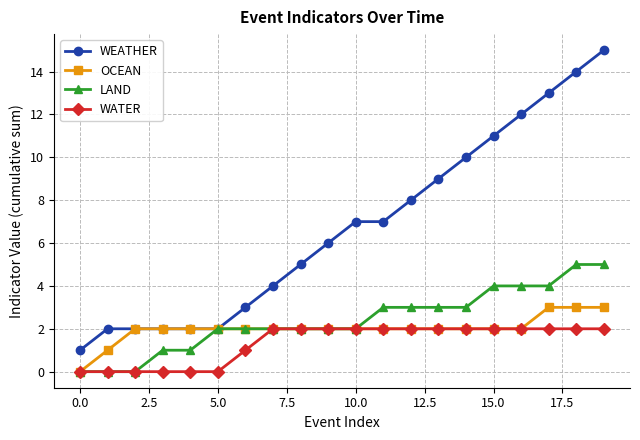

Which series has the largest range (max minus min)?

WEATHER